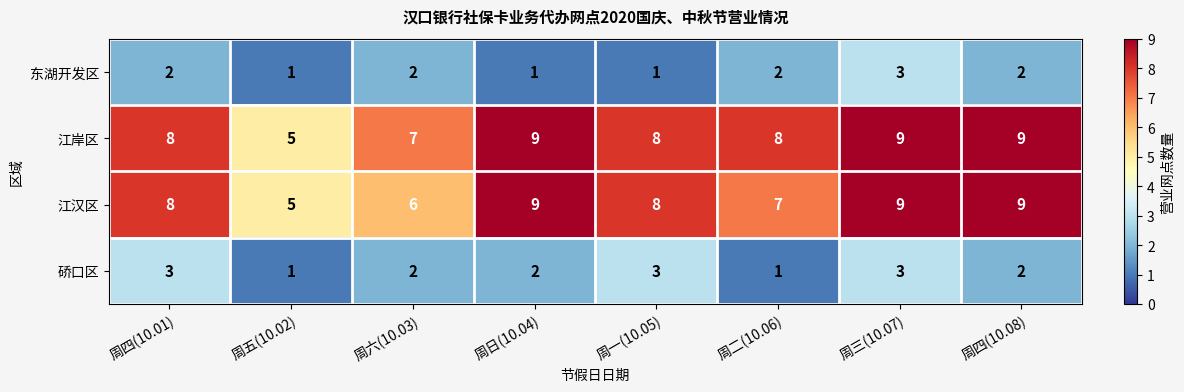

Rank the series at 周二(10.06) from highest to lowest value.

江岸区, 江汉区, 东湖开发区, 硚口区